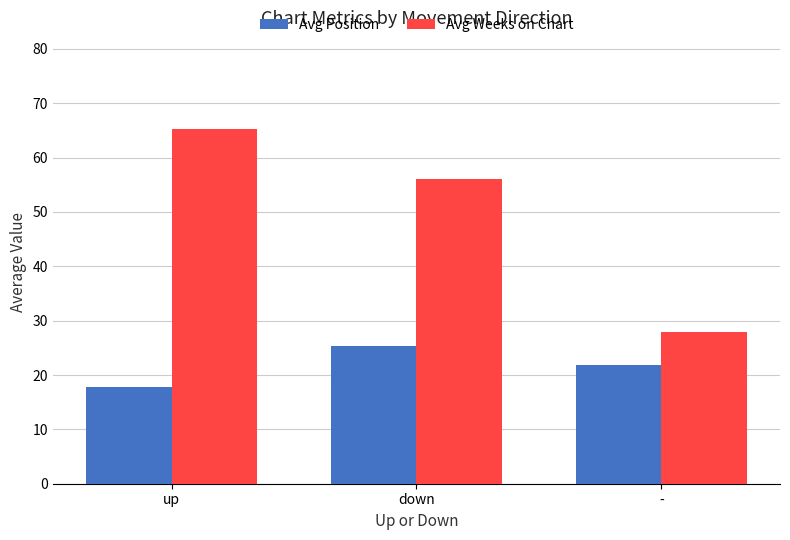

What is the label of the 2nd bar from the right?

down